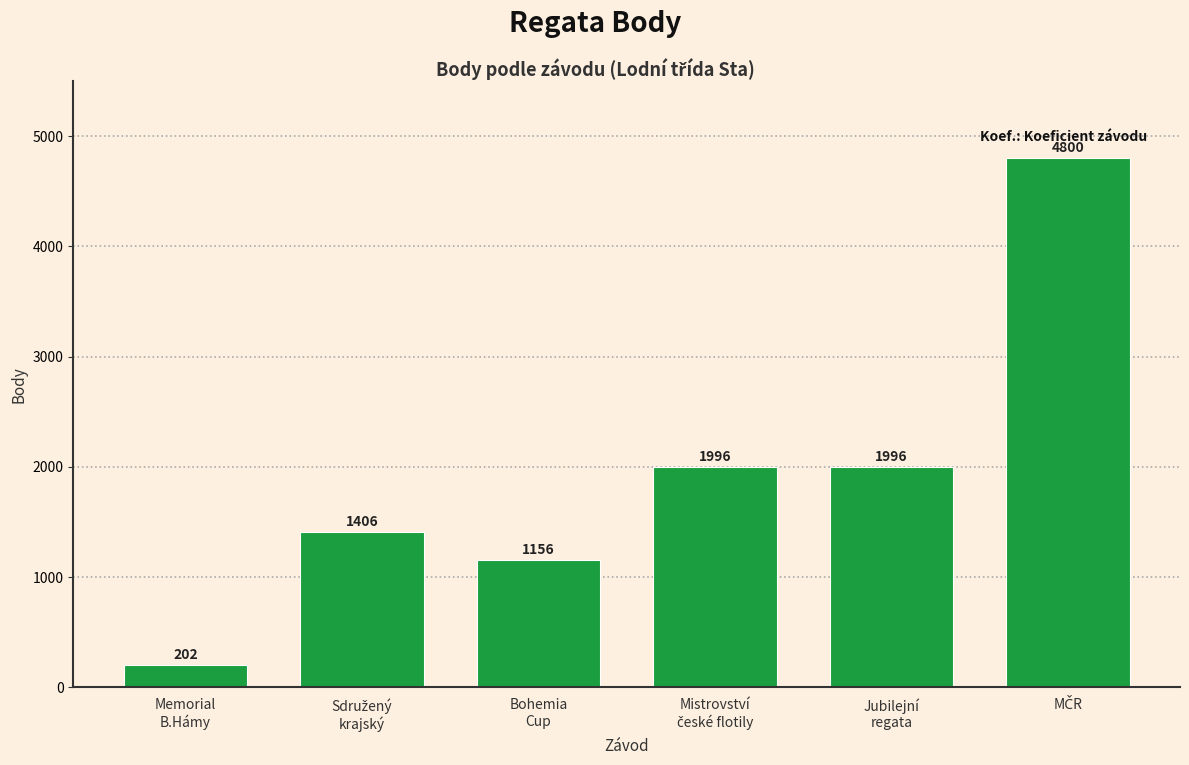

Reading right to left, extract all data points from this chart.

4800	1996	1996	1156	1406	202